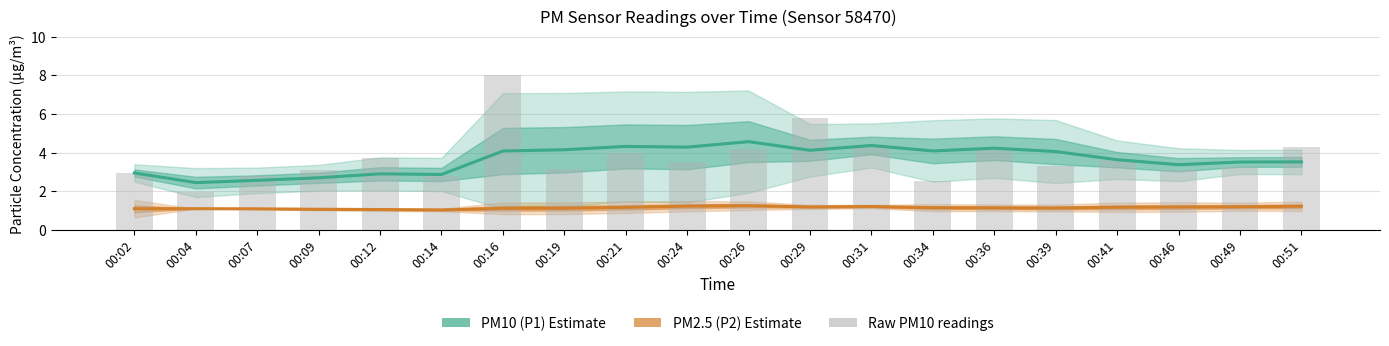

Is the value of PM10 (P1) at 00:16 greater than the value of Raw P1 at 00:41?

Yes